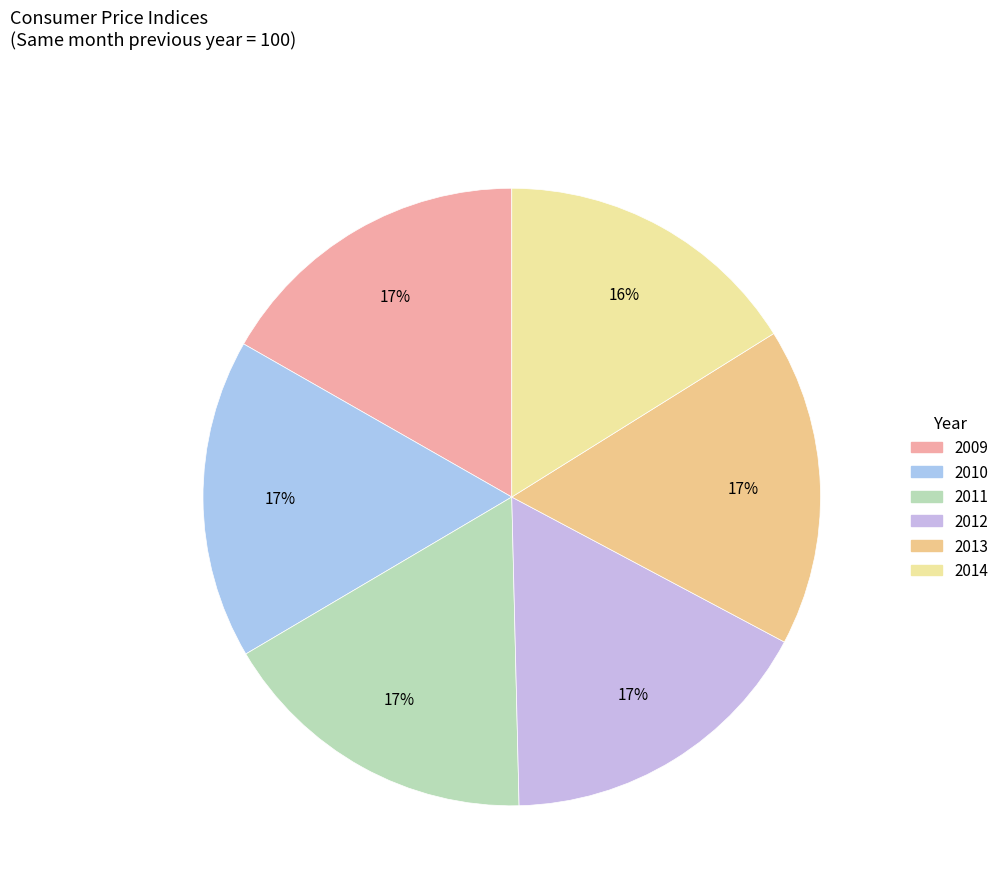

Is the sum of 2011 and 2013 greater than half?

No